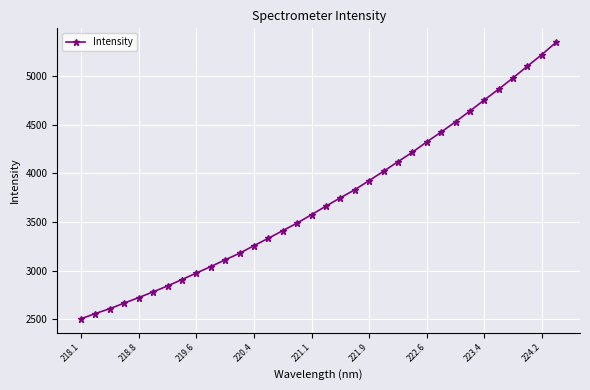

What is the difference between the second highest and minimum values?

2719.4